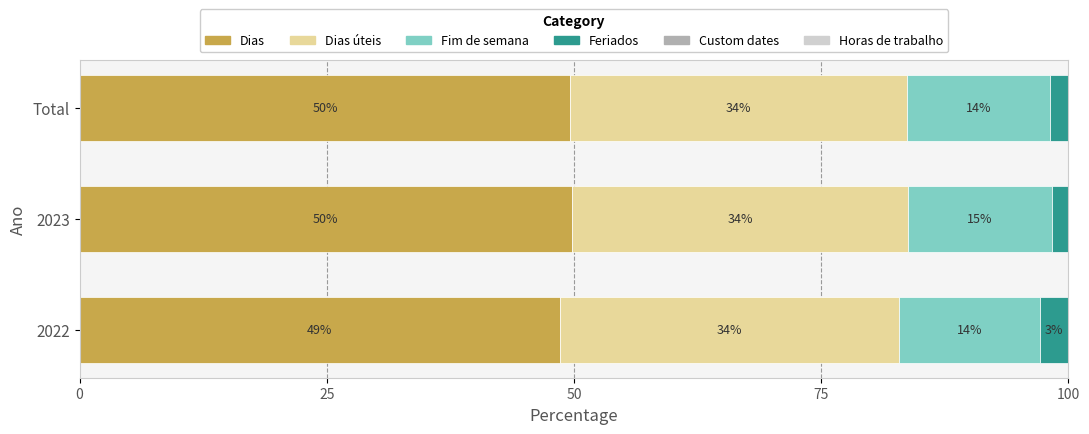

How many series are shown in this chart?

4